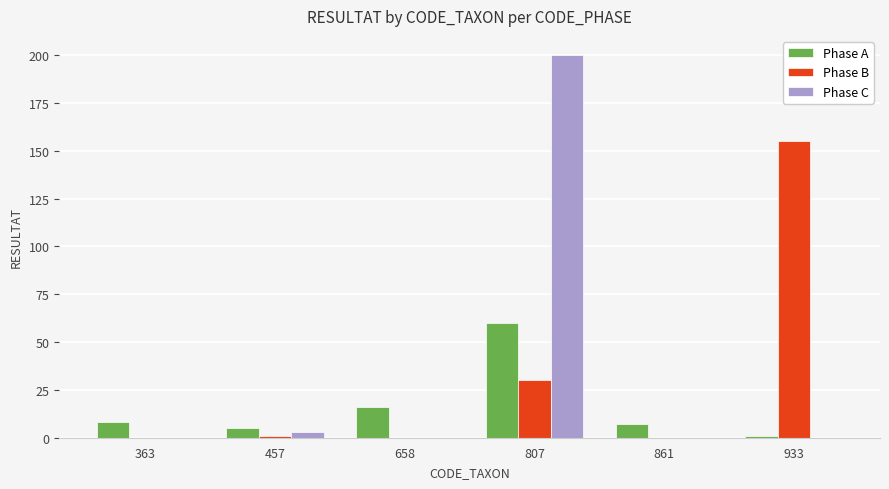

What are all the series names shown in the legend?

Phase A, Phase B, Phase C